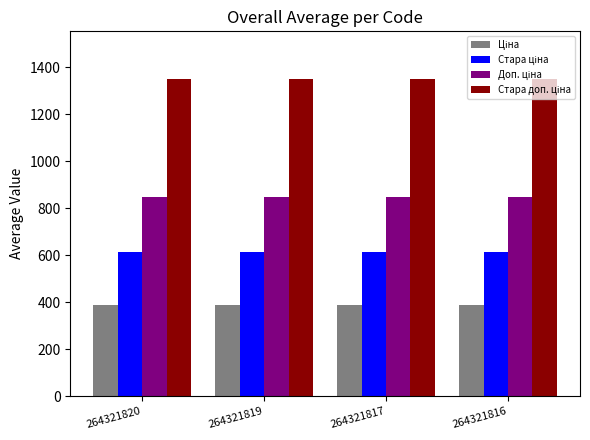

What is the spread (max minus min) of values at 264321819?

962.9